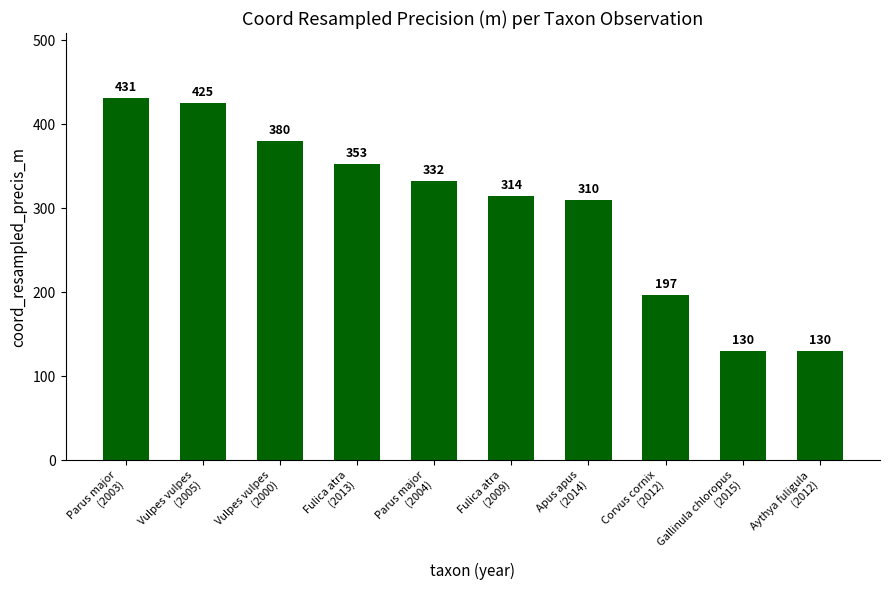

What is the maximum value shown in the chart?

431